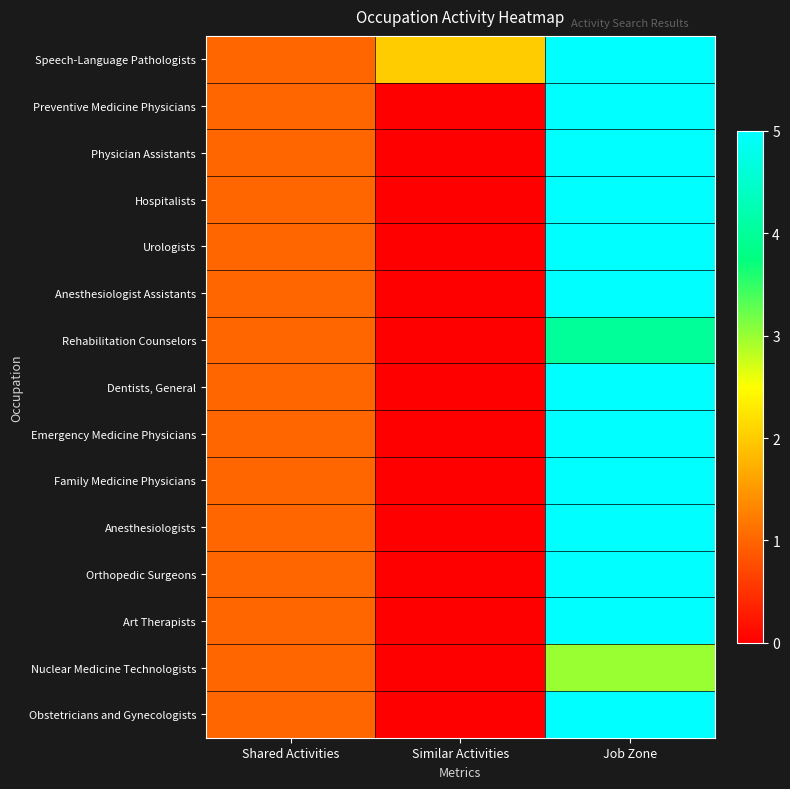

Rank the series at Job Zone from highest to lowest value.

Speech-Language Pathologists, Preventive Medicine Physicians, Physician Assistants, Hospitalists, Urologists, Anesthesiologist Assistants, Dentists, General, Emergency Medicine Physicians, Family Medicine Physicians, Anesthesiologists, Orthopedic Surgeons, Art Therapists, Obstetricians and Gynecologists, Rehabilitation Counselors, Nuclear Medicine Technologists